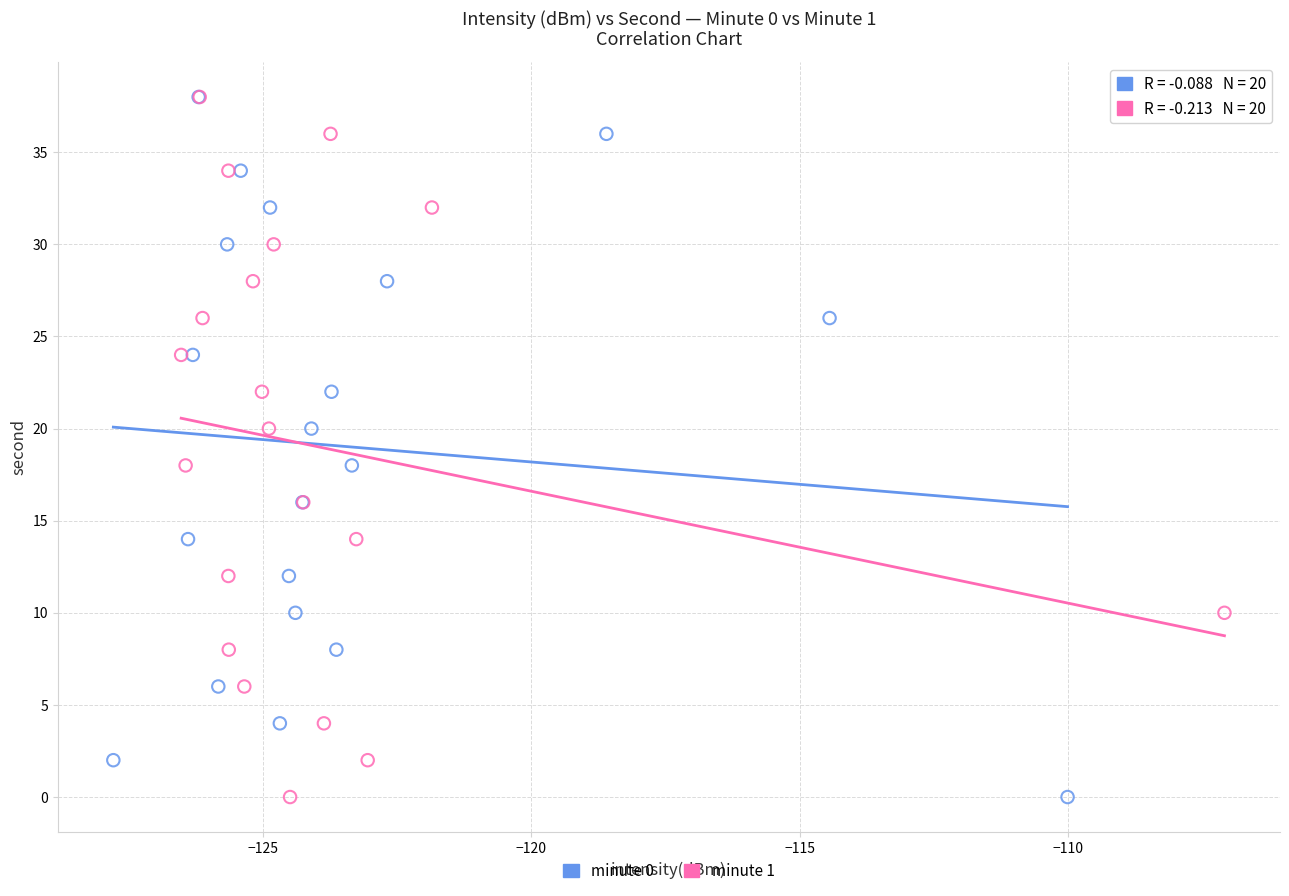

What are all the series names shown in the legend?

minute 0, minute 1